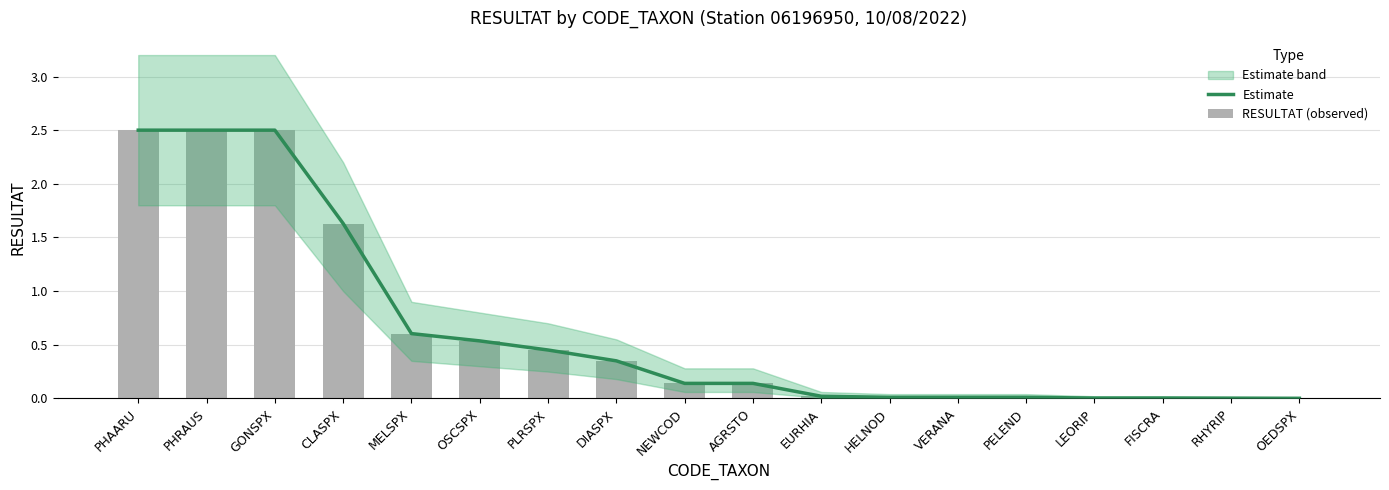

The value of RESULTAT (observed) at GONSPX is 2.5. True or false?

True